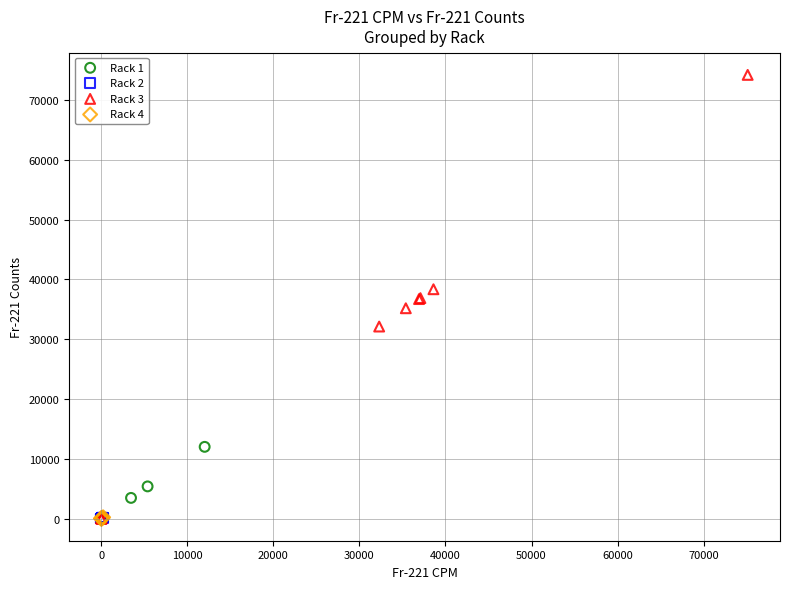

Which series has the widest spread of Y values?

Rack 3